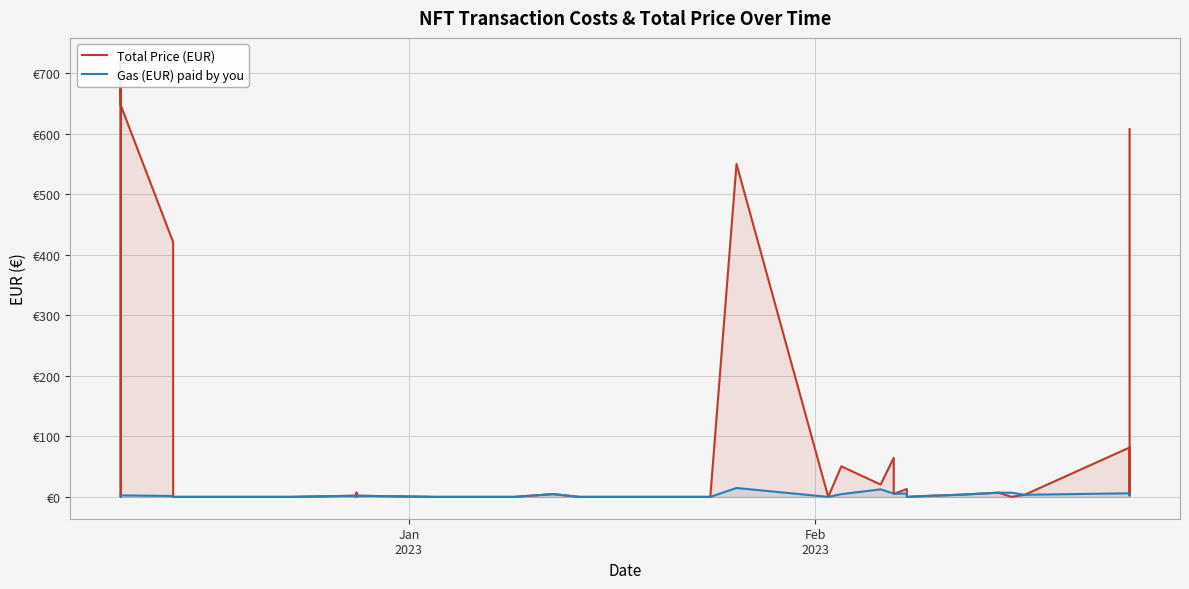

How many series are shown in this chart?

2